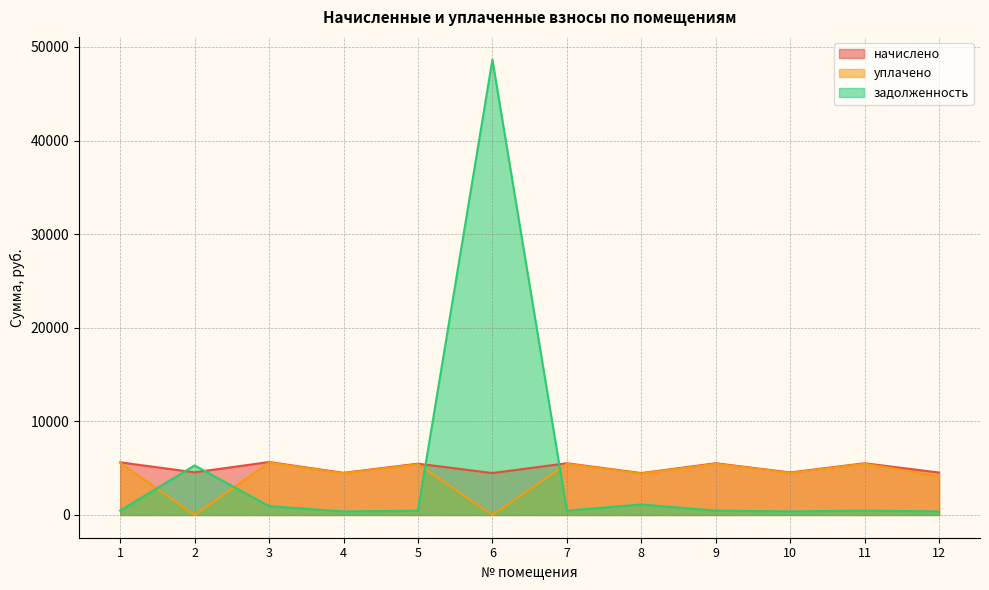

Is the value of уплачено at 7 greater than the value of задолженность at 5?

Yes